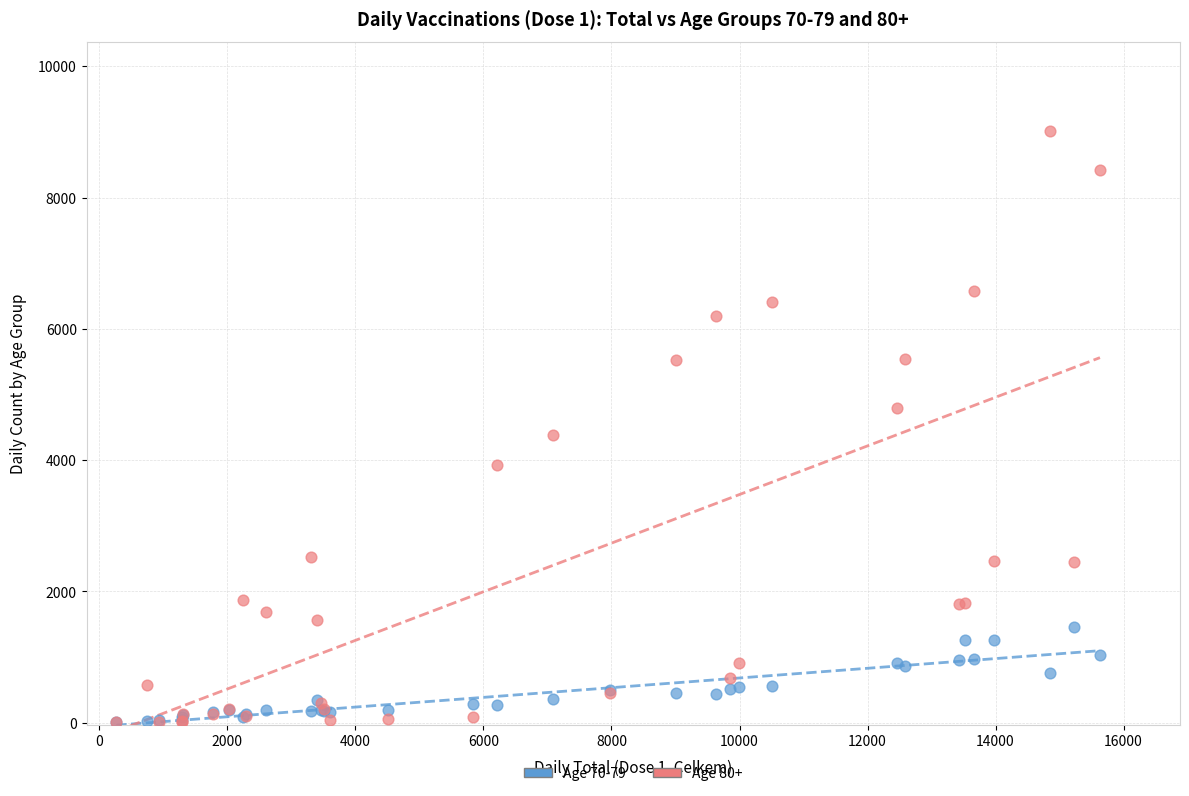

What are all the series names shown in the legend?

Age 70-79, Age 80+